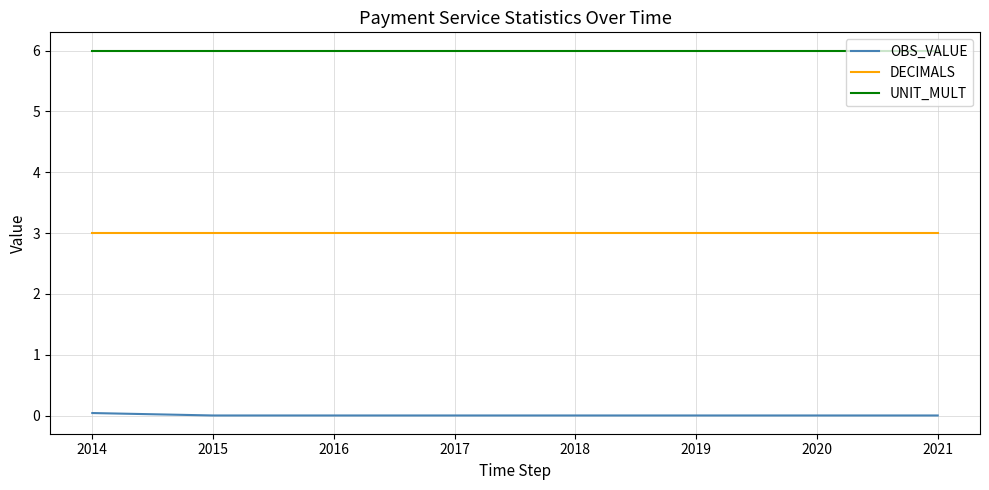

Is the value of UNIT_MULT at 2017 greater than the value of DECIMALS at 2018?

Yes